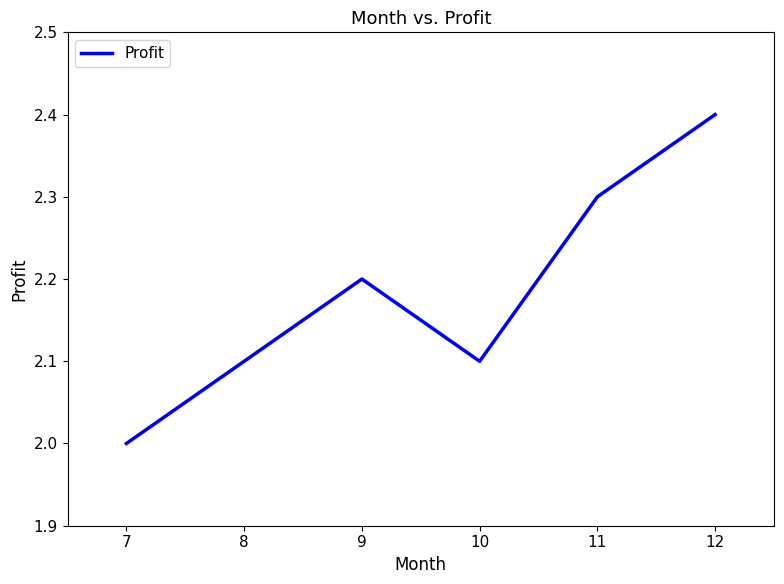

What is the ratio of the value at 12 to the value at 7?

1.2